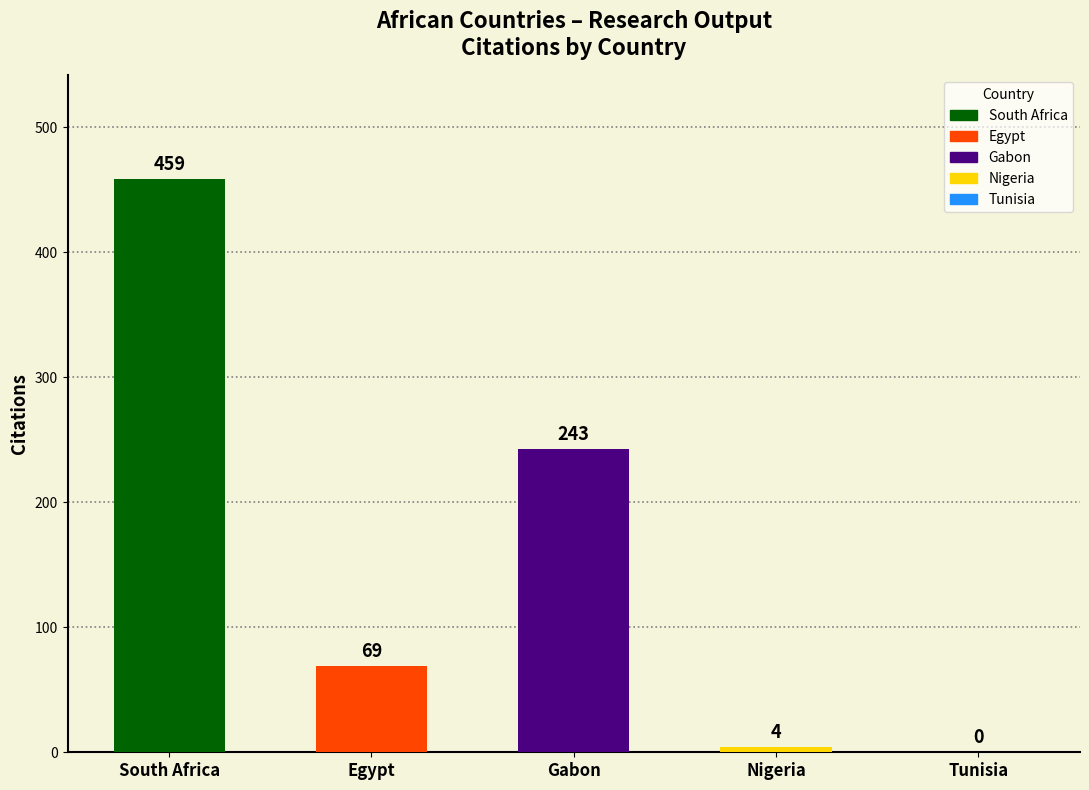

What is the difference between the values at Nigeria and Gabon?

239